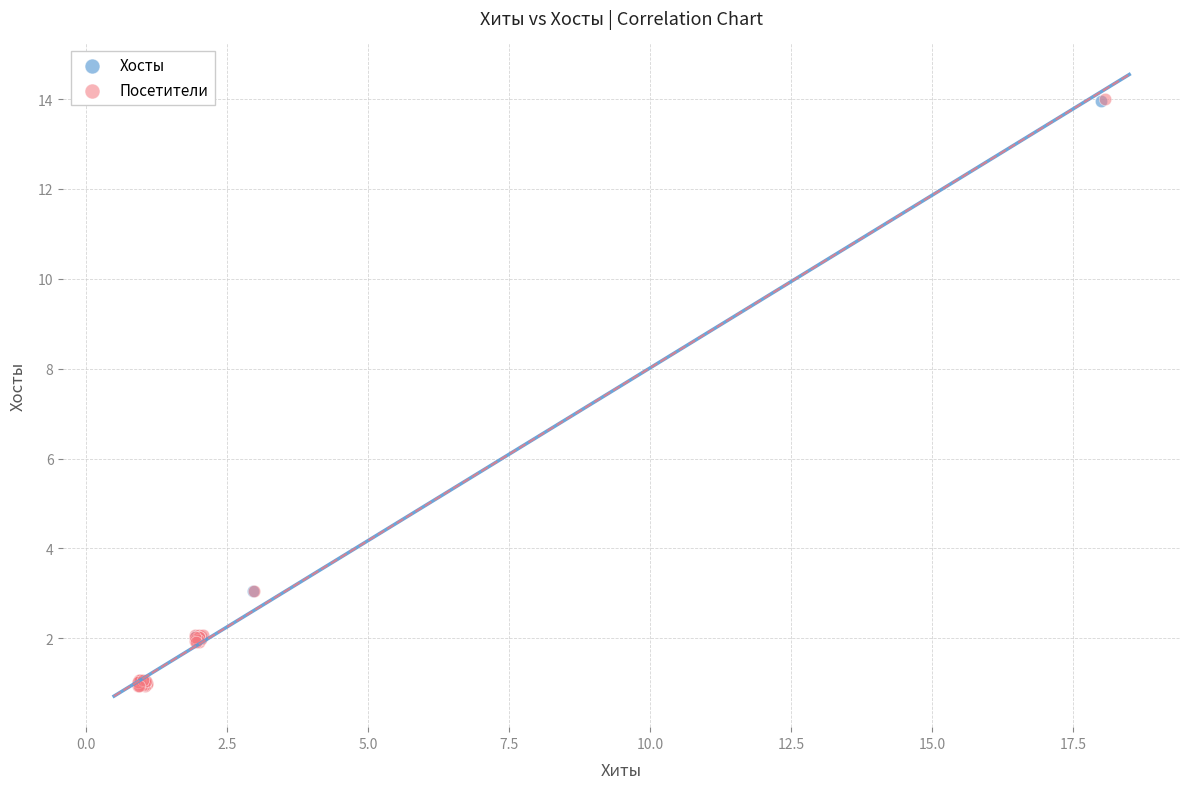

Which series has the largest Y range (max minus min)?

Посетители